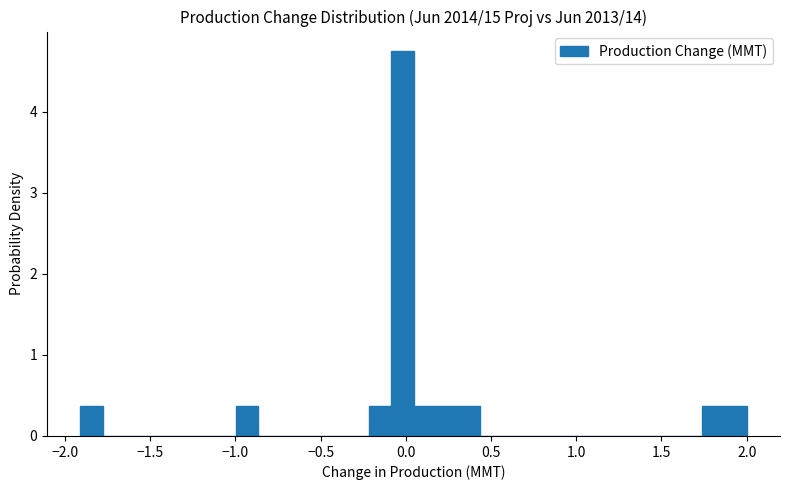

Read against the x-axis, roughly where is the centre of the tallest bar?

0.00